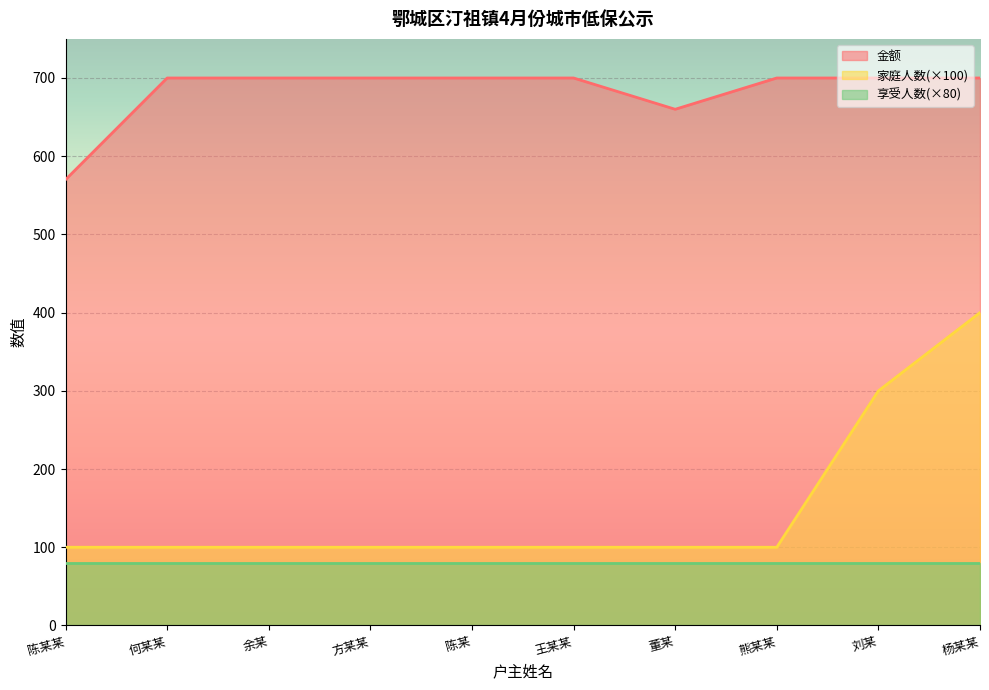

Between 刘某 and 陈某, which is larger?

刘某